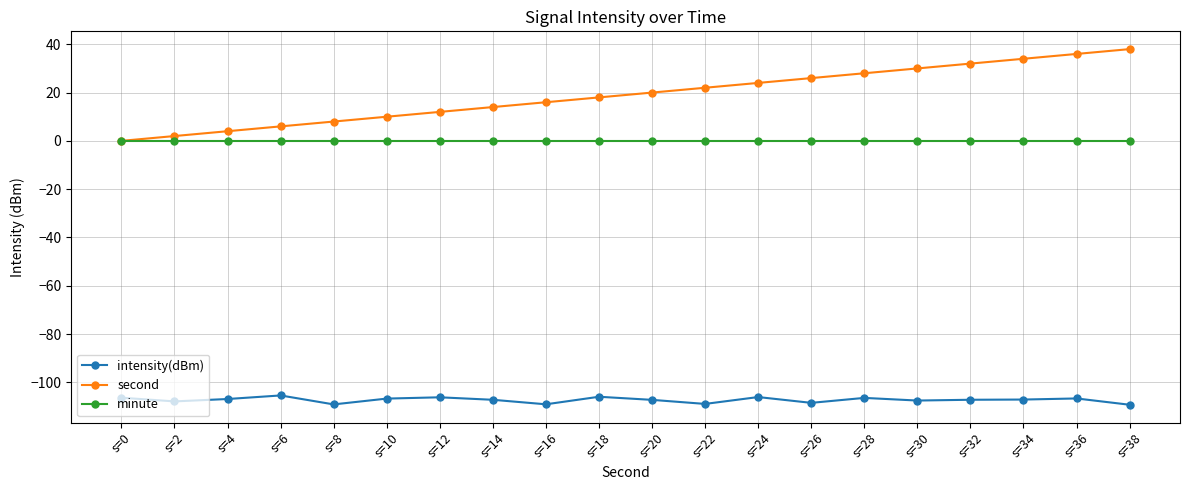

Which series has the widest spread of values?

second